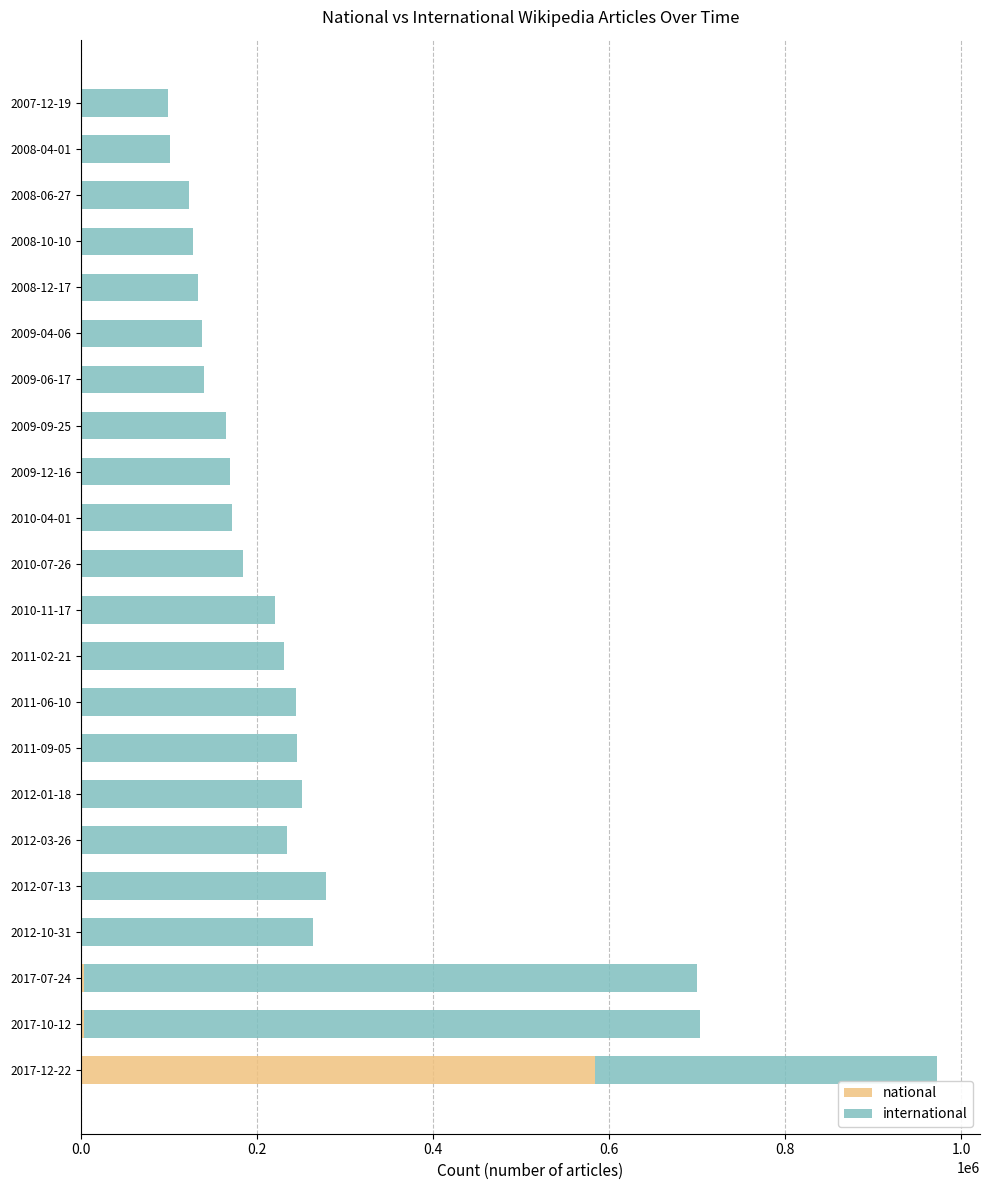

At which category is the sum across all series the highest?

2017-12-22